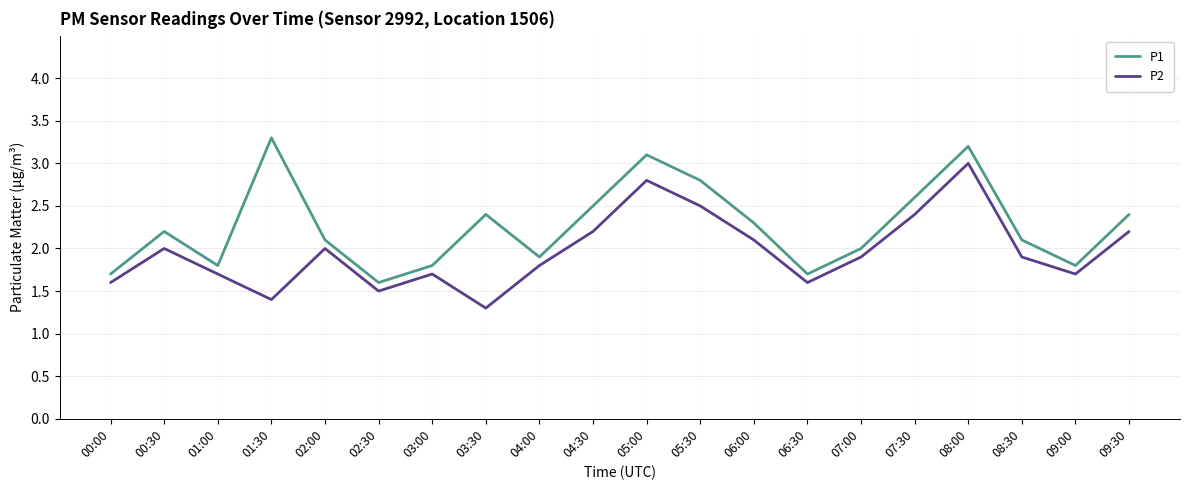

True or false: P2 and P1 cross at least once.

False